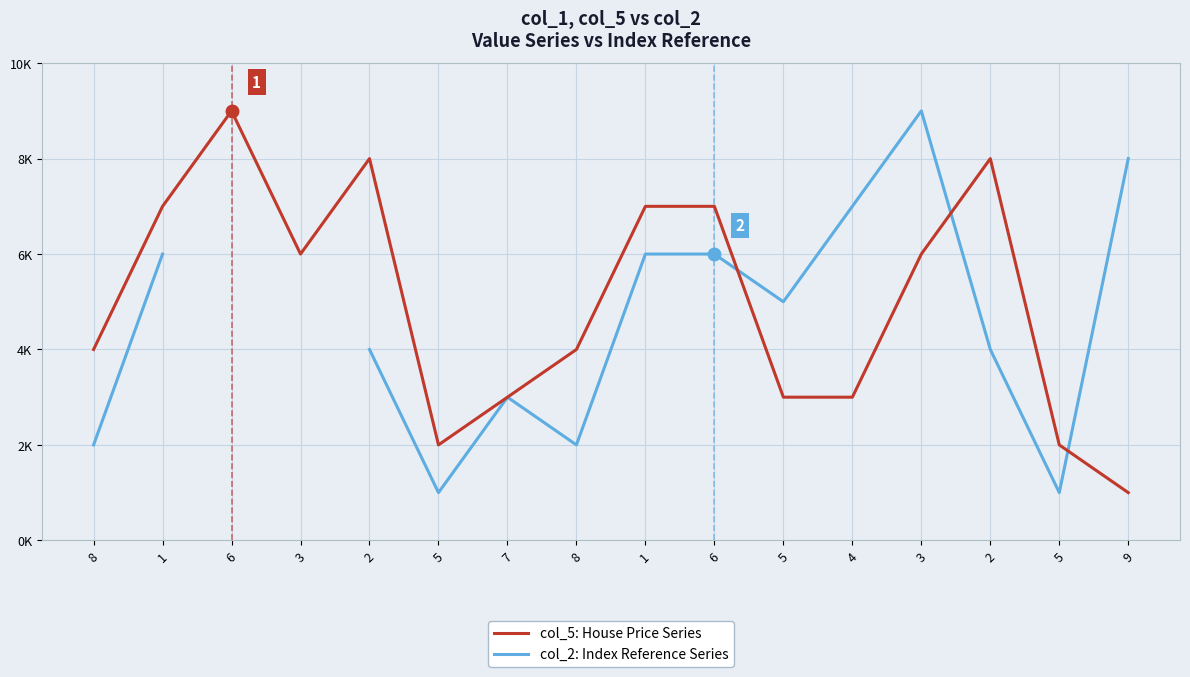

How many categories are shown in the chart?

16